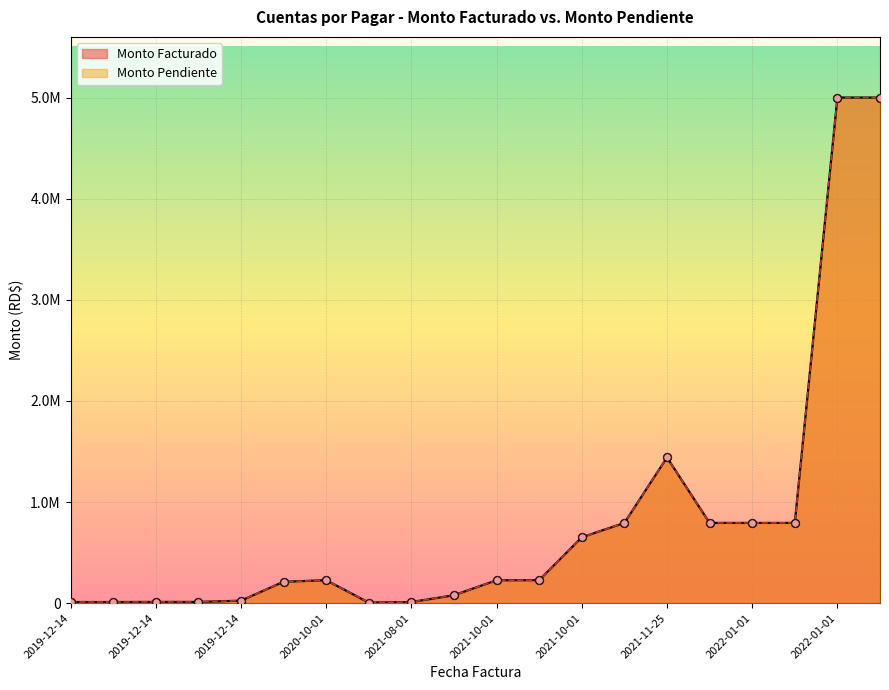

What are all the series names shown in the legend?

Monto Facturado, Monto Pendiente